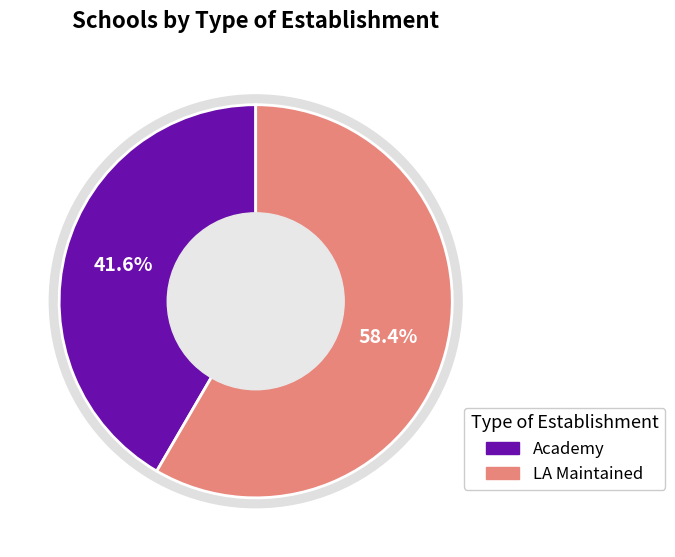

How many segments does this pie chart have?

2